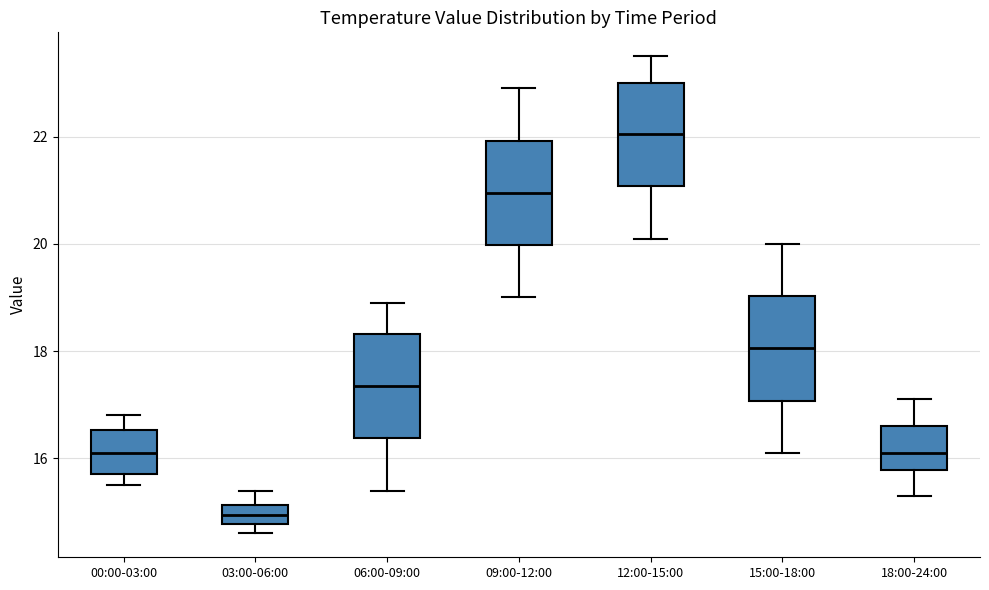

Reading left to right, transcribe this box plot: for each box, give where its median line is, the range the box spans, and where its two whiskers end, as read against the y-axis. The values are not printed on the chart, so give them approximately, as read against the axis.

00:00-03:00: median 16.2, box 15.8 to 16.6, whiskers 15.6 to 16.8
03:00-06:00: median 15.0, box 14.8 to 15.2, whiskers 14.6 to 15.4
06:00-09:00: median 17.4, box 16.4 to 18.4, whiskers 15.4 to 19.0
09:00-12:00: median 21.0, box 20.0 to 22.0, whiskers 19.0 to 23.0
12:00-15:00: median 22.0, box 21.0 to 23.0, whiskers 20.2 to 23.6
15:00-18:00: median 18.0, box 17.0 to 19.0, whiskers 16.2 to 20.0
18:00-24:00: median 16.2, box 15.8 to 16.6, whiskers 15.4 to 17.2